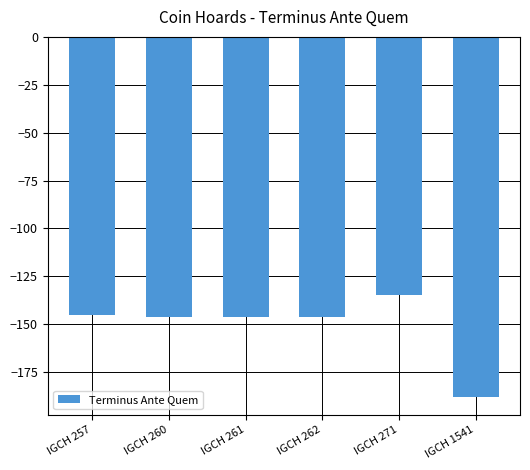

Count the number of values greater than -146.

2